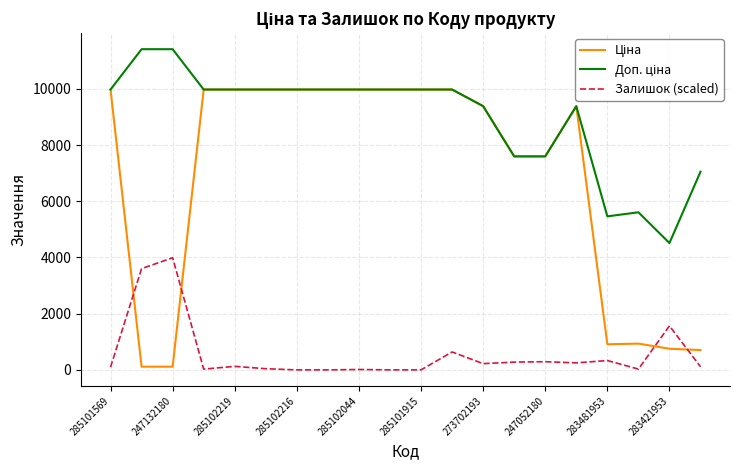

What is the maximum value shown in the chart?

11410.0